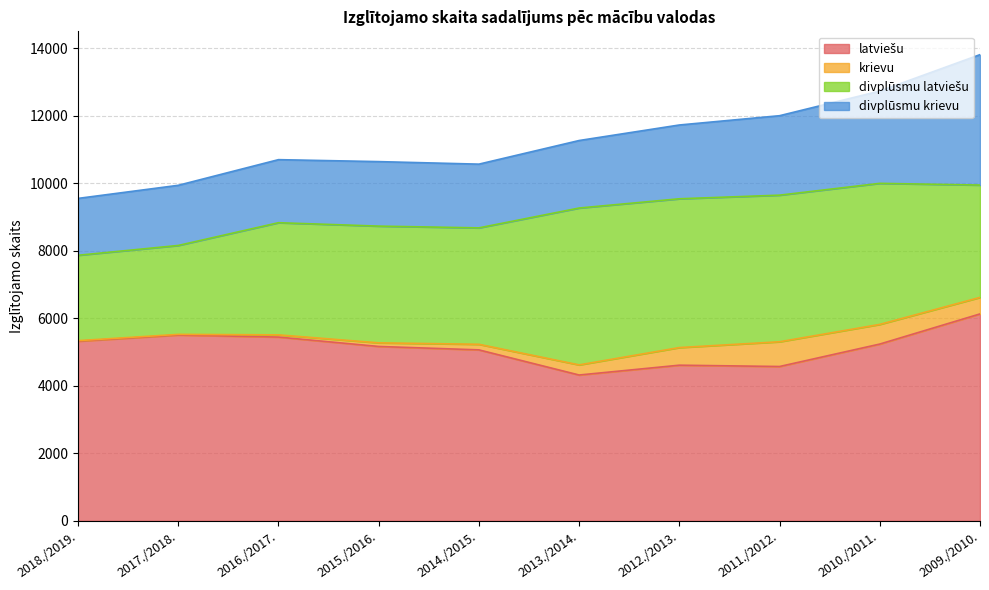

What is the difference between the maximum and minimum values in the divplūsmu latviešu series?

2118